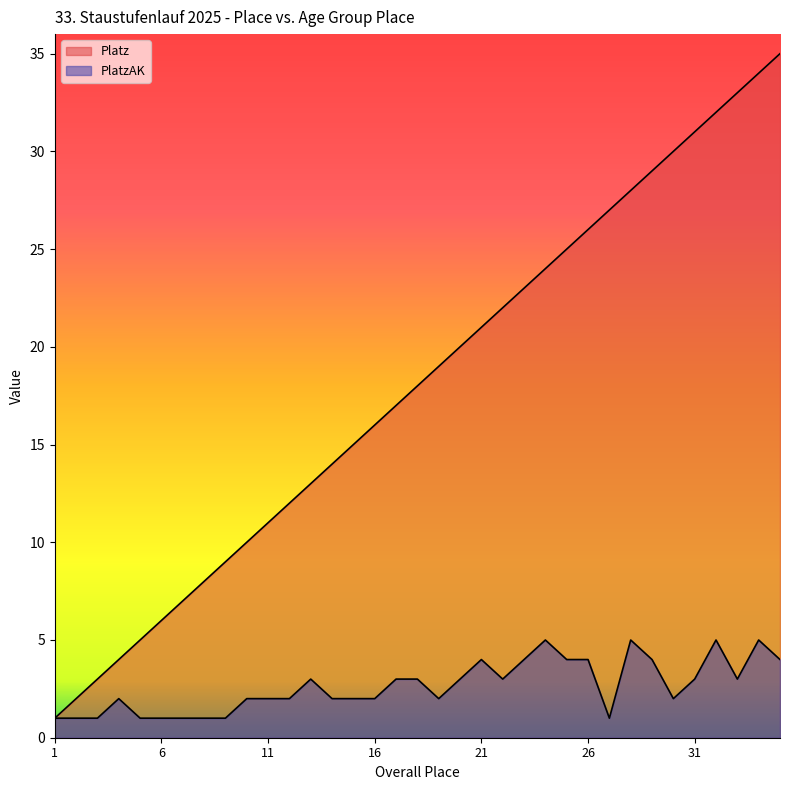

List the series in order of their overall mean, highest first.

Platz, PlatzAK